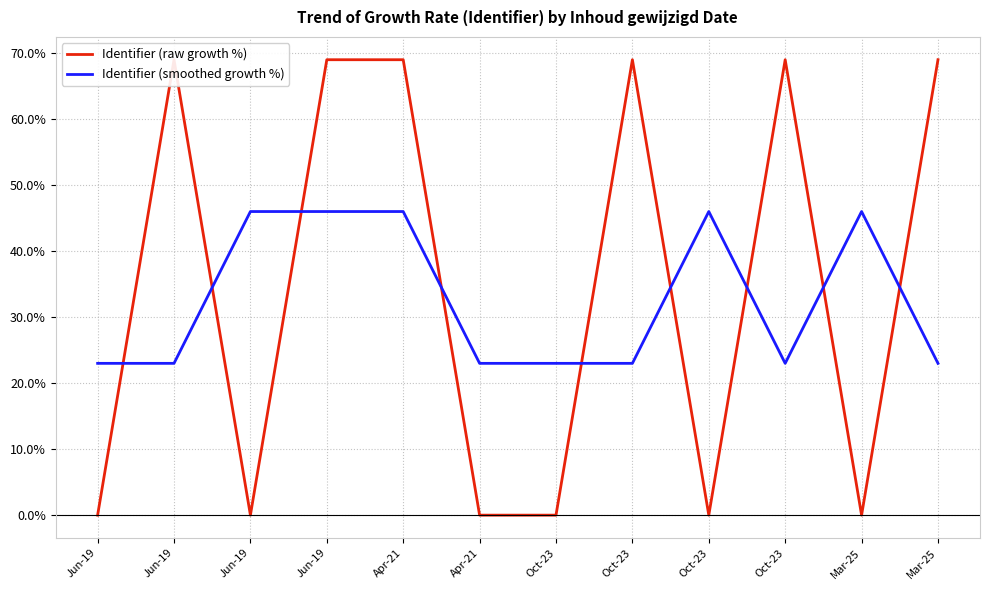

What is the lowest value of the Identifier (smoothed growth %) series?

23.0